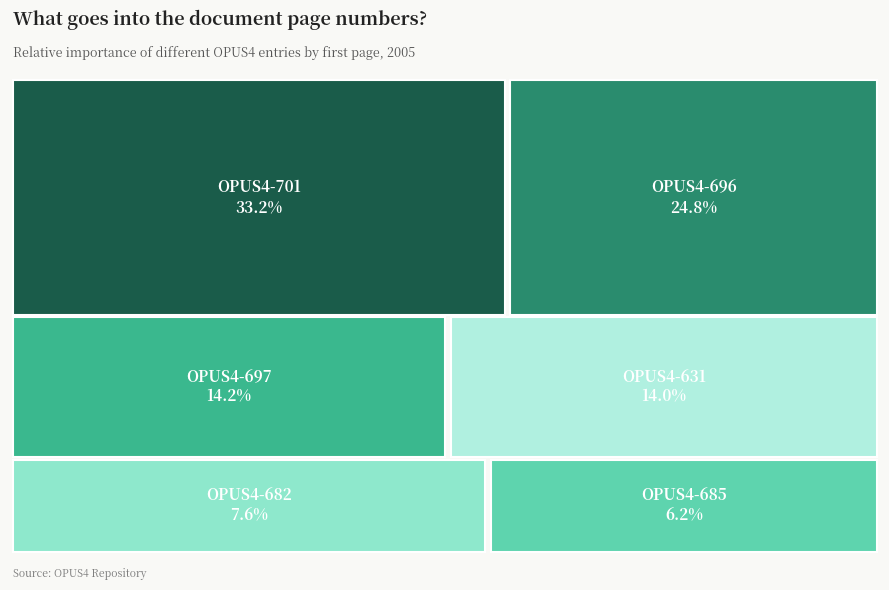

Is it true that OPUS4-696 is 25% of the pie?

True